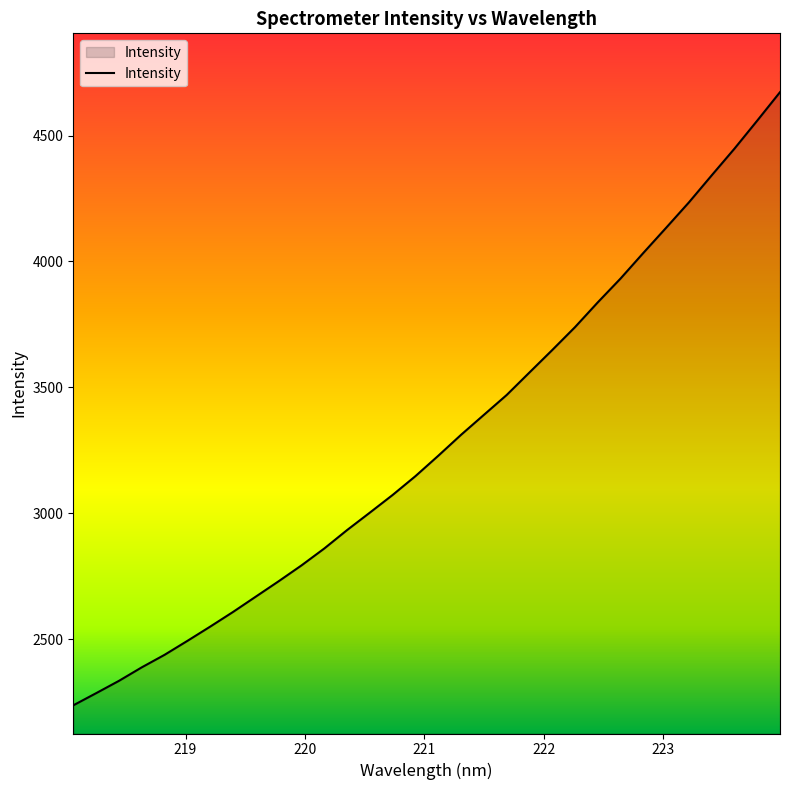

What is the maximum value shown in the chart?

4672.4